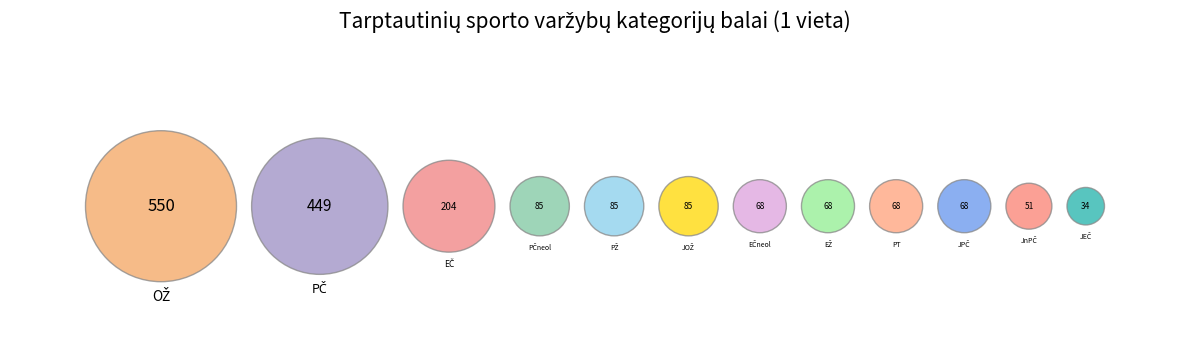

Rank the categories by value from lowest to highest.

JEČ, JnPČ, EČneol, EŽ, PT, JPČ, PČneol, PŽ, JOŽ, EČ, PČ, OŽ